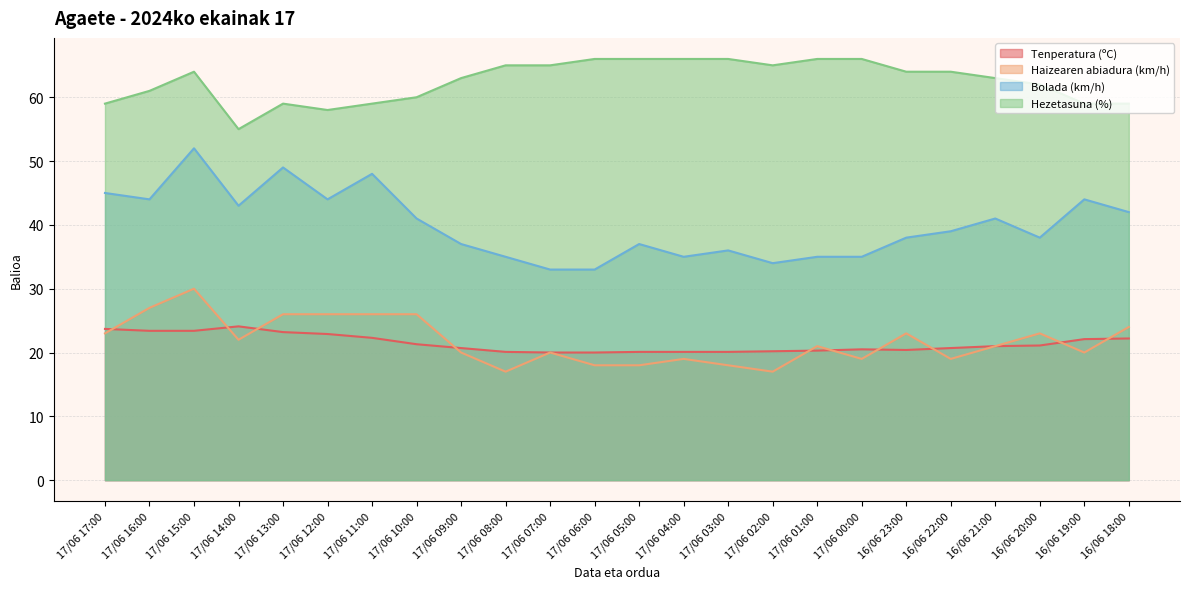

How many values in the Tenperatura (ºC) series exceed 21?

11